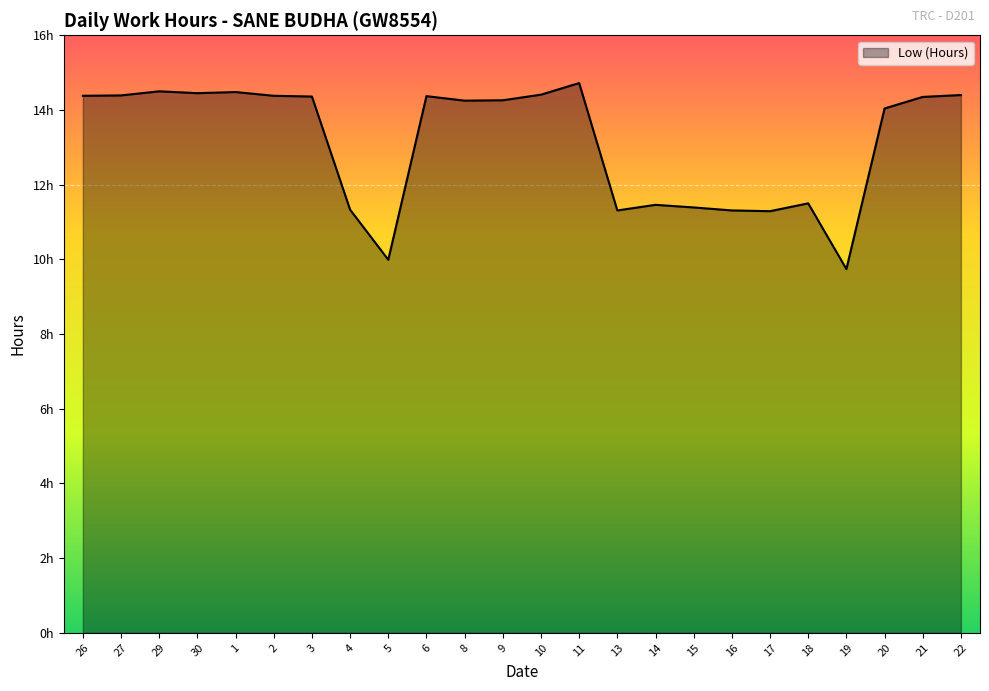

What is the label of the 11th point from the left?

8